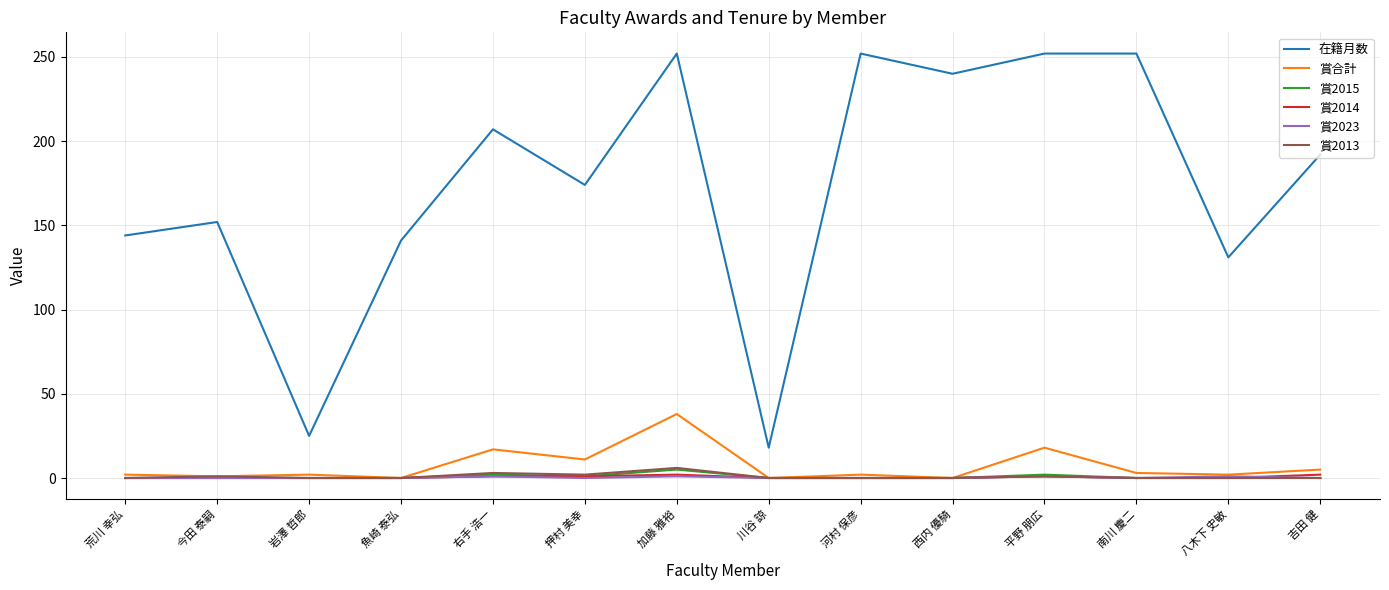

True or false: 在籍月数 and 賞2014 intersect in this chart.

False